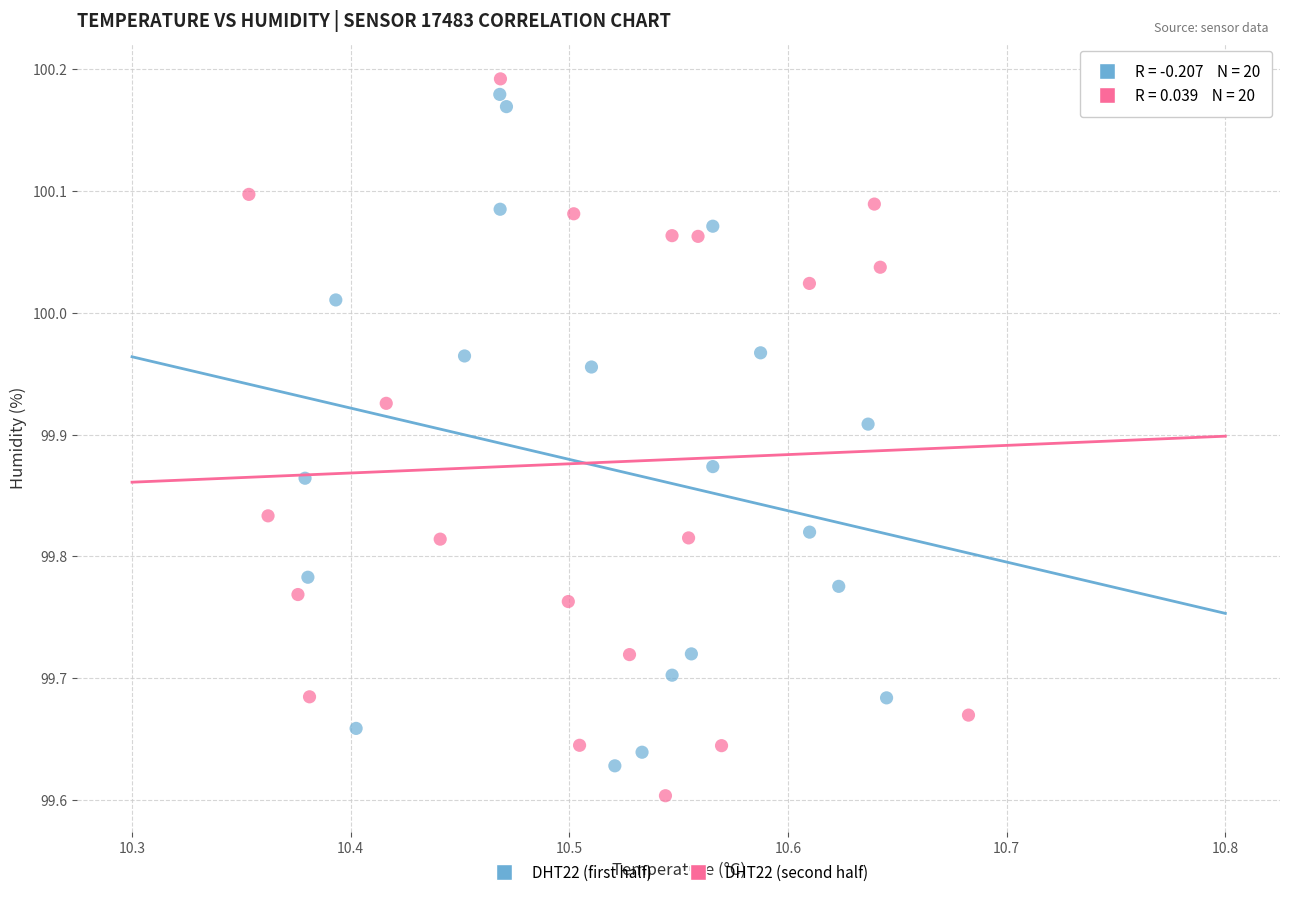

Which series reaches the maximum Y coordinate?

DHT22 (second half)